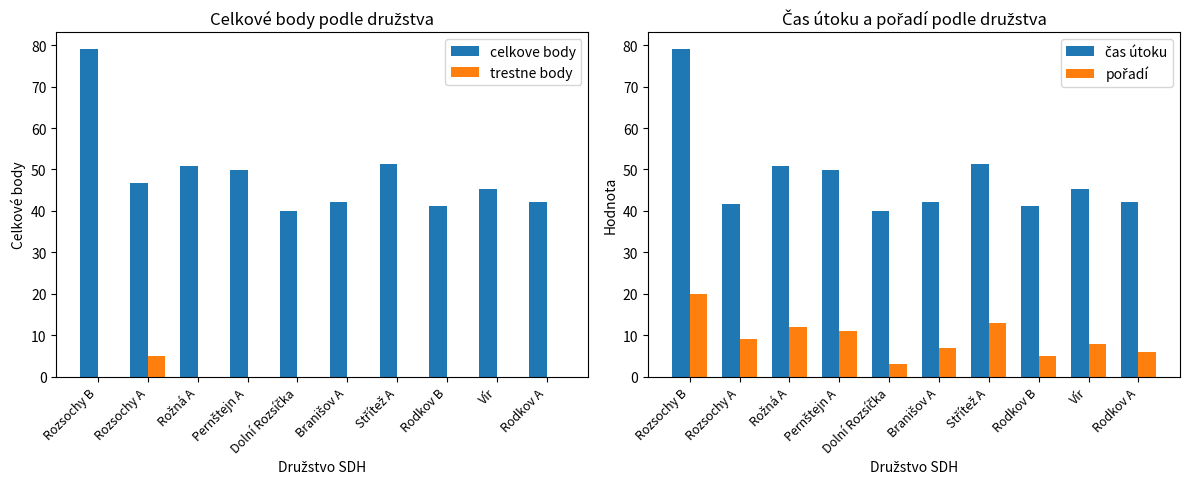

What is the label of the 2nd bar from the right?

Vír